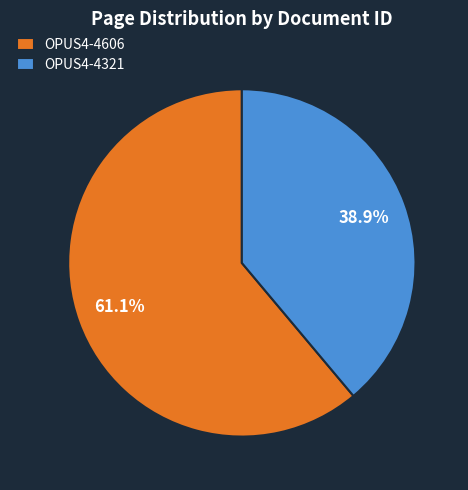

What is the smallest slice in the pie chart?

OPUS4-4321